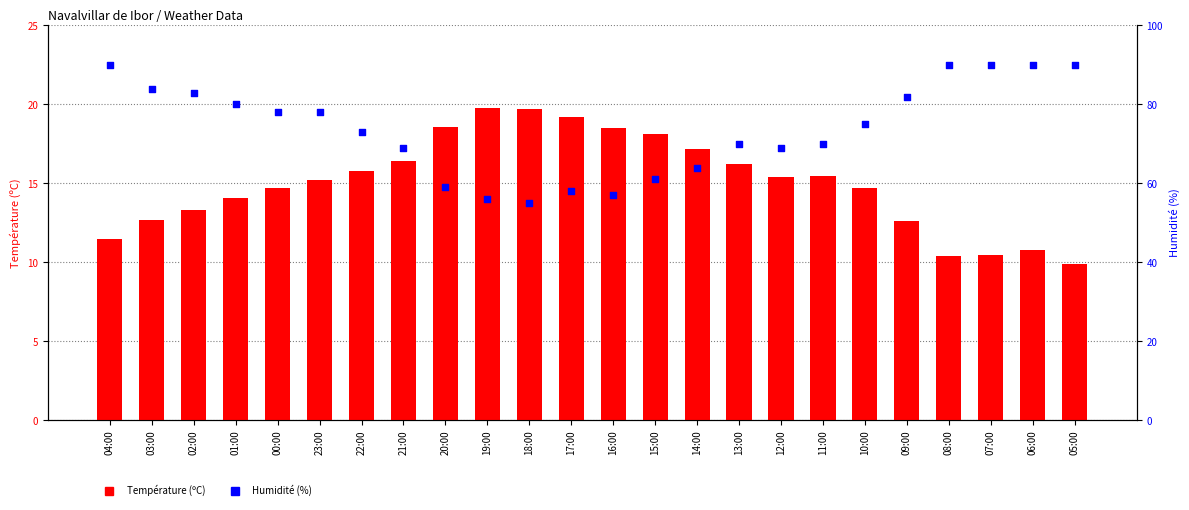

Which series reaches the minimum Y coordinate?

Température (ºC)